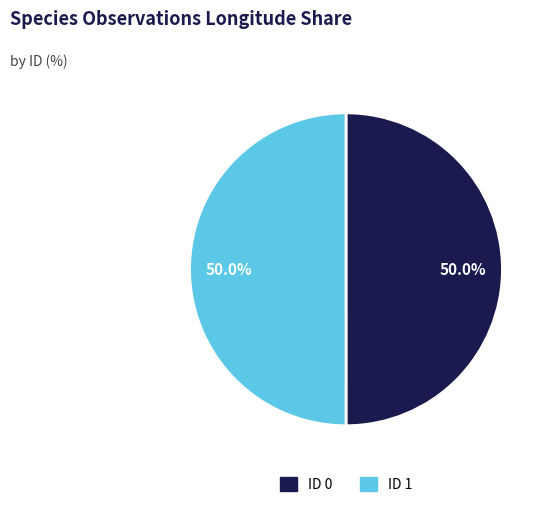

What is the total percentage of ID 0 and ID 1?

100.0%